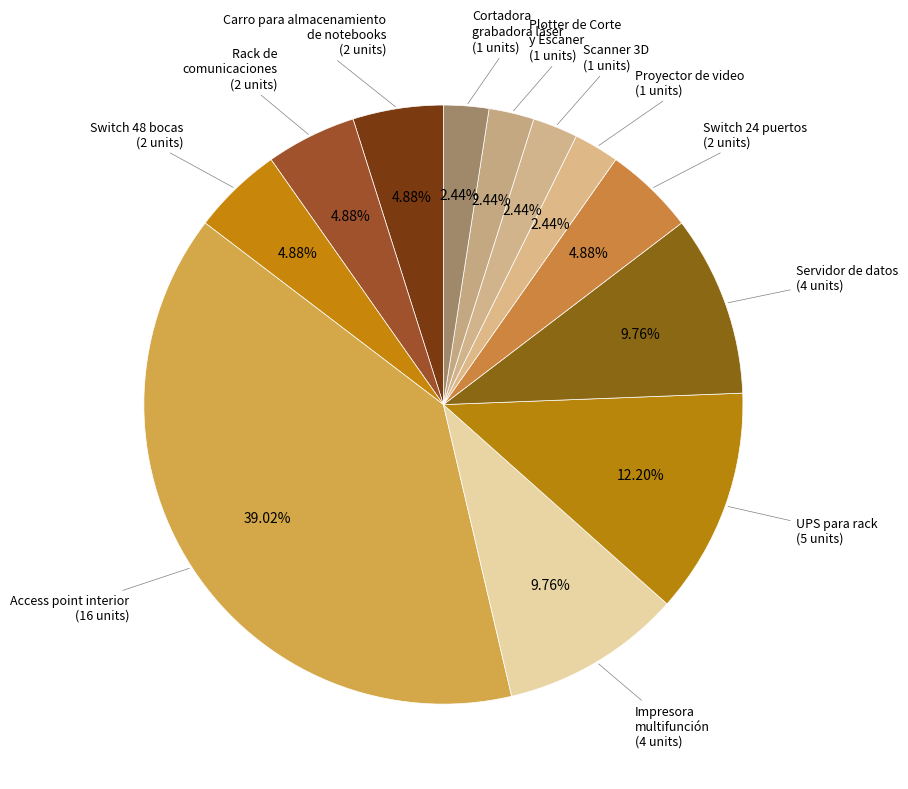

Count the number of slices in the pie.

12